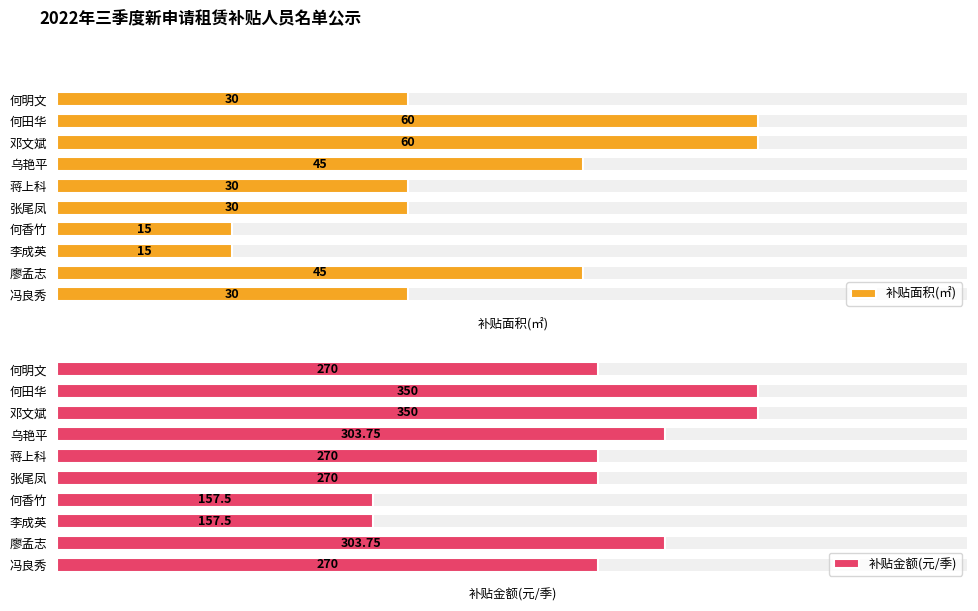

How many groups of bars are there?

10